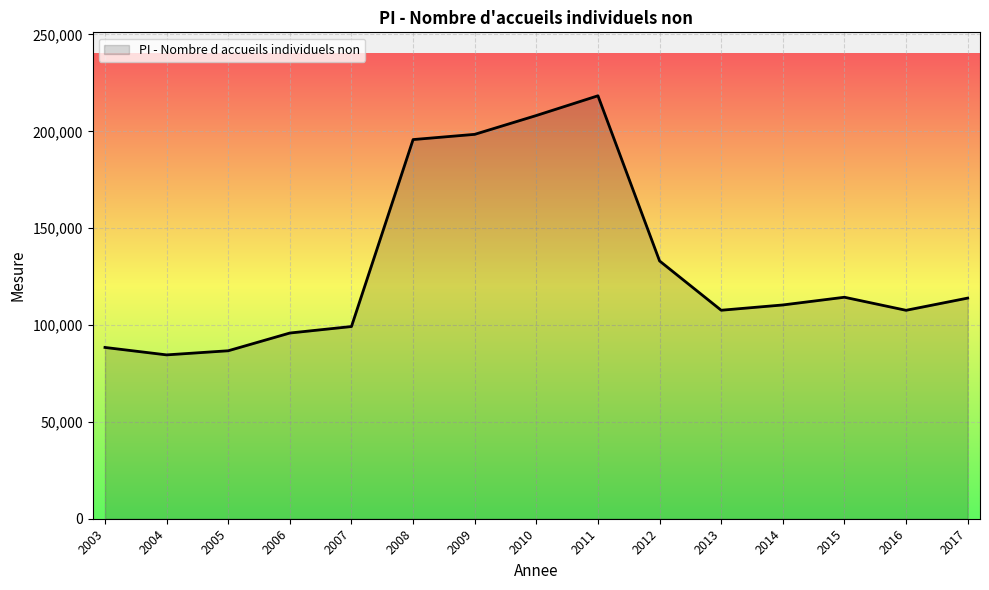

What is the change in value from 2004 to 2013?

+23044